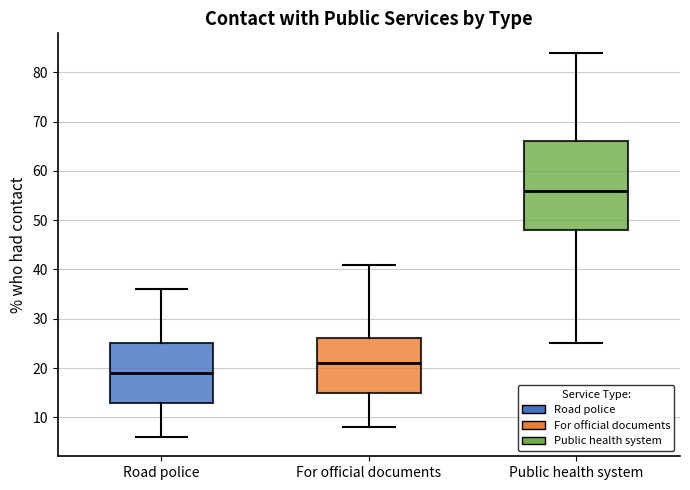

Which box's median line is the highest?

Public health system